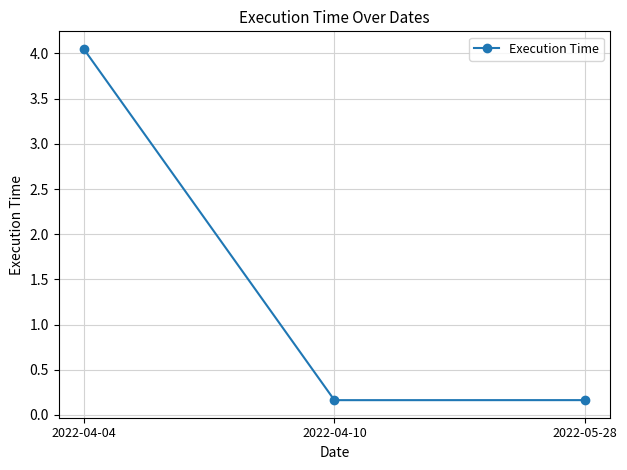

Which label corresponds to the largest value in the chart?

2022-04-04